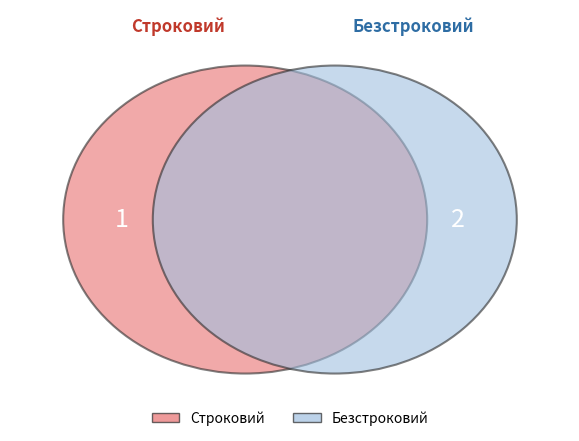

What percentage is NOT represented by Безстроковий?

33.3%